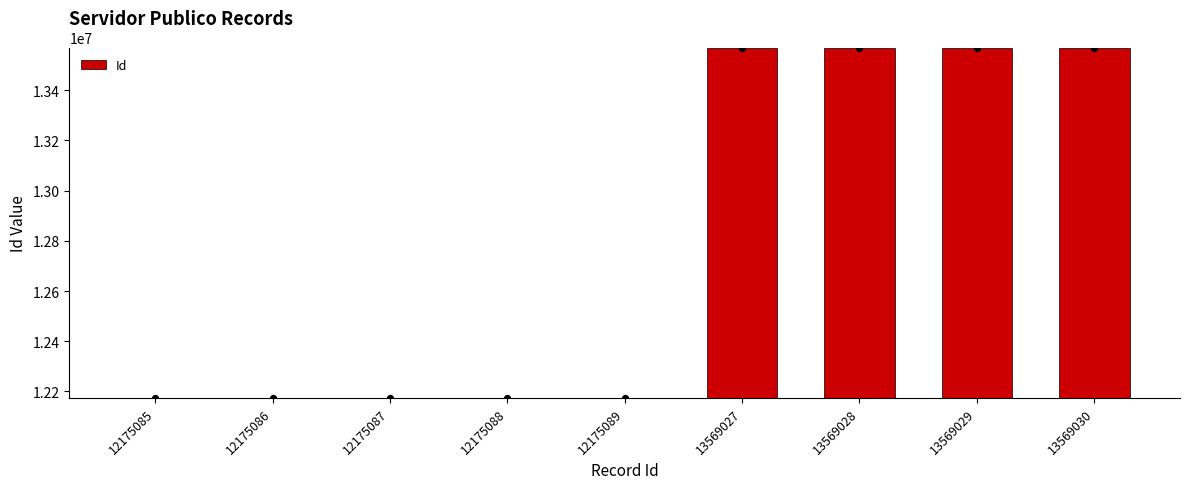

Which has a higher value, 13569030 or 12175085?

13569030